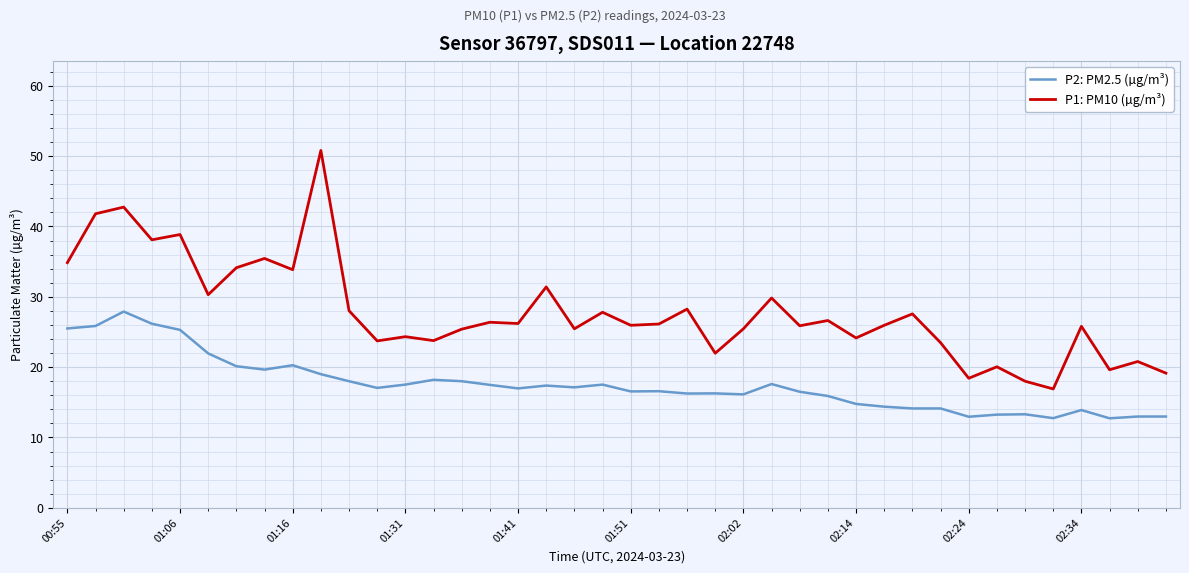

Count the number of categories in the chart.

40